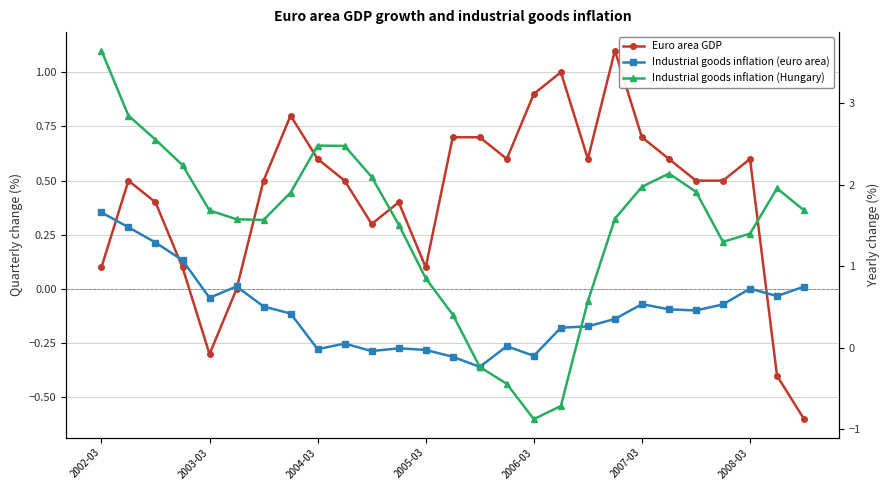

What is the approximate value of Industrial goods inflation (Hungary) at 2006-03?

-0.9